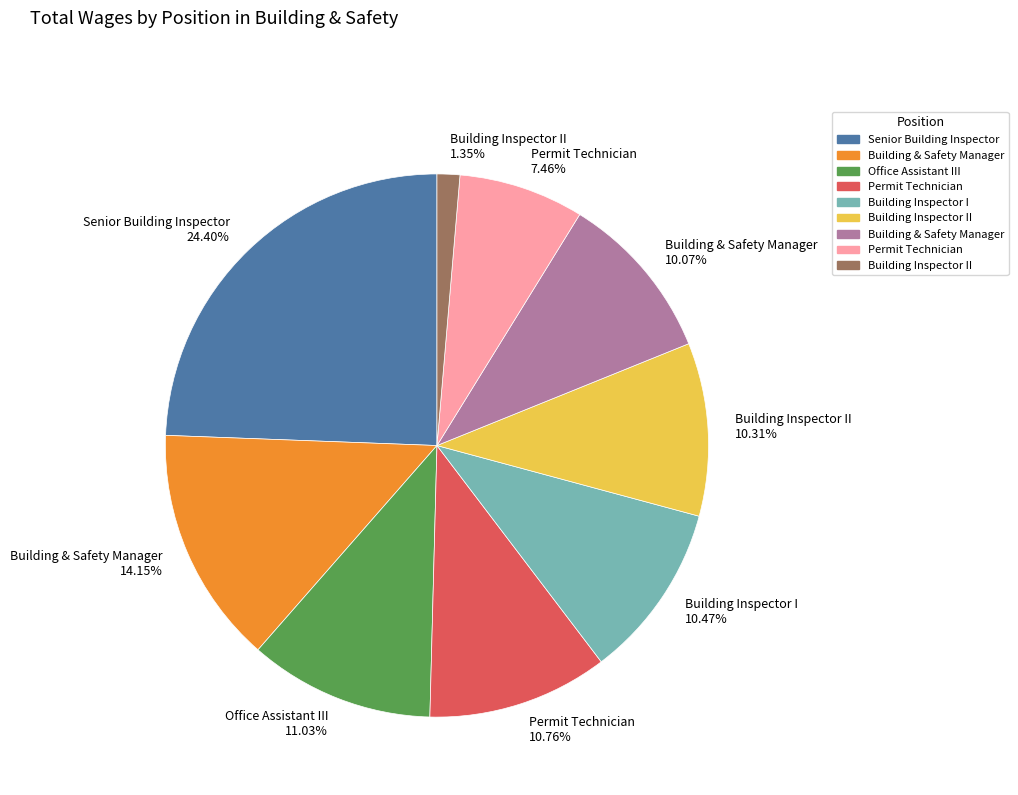

Does any single category account for the majority?

No